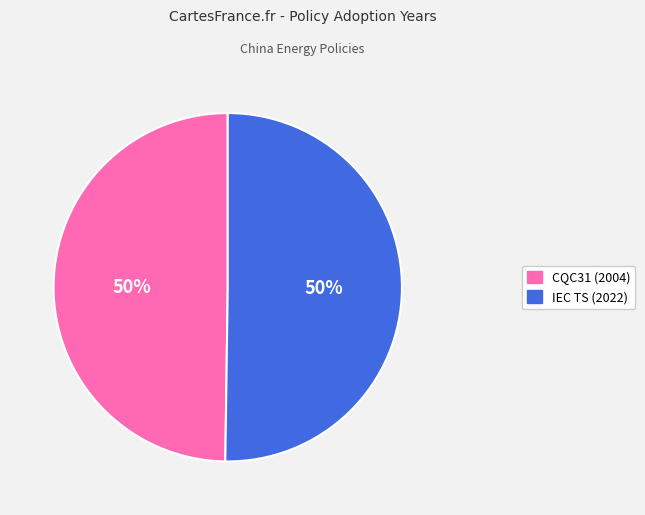

How many slices are in this pie chart?

2